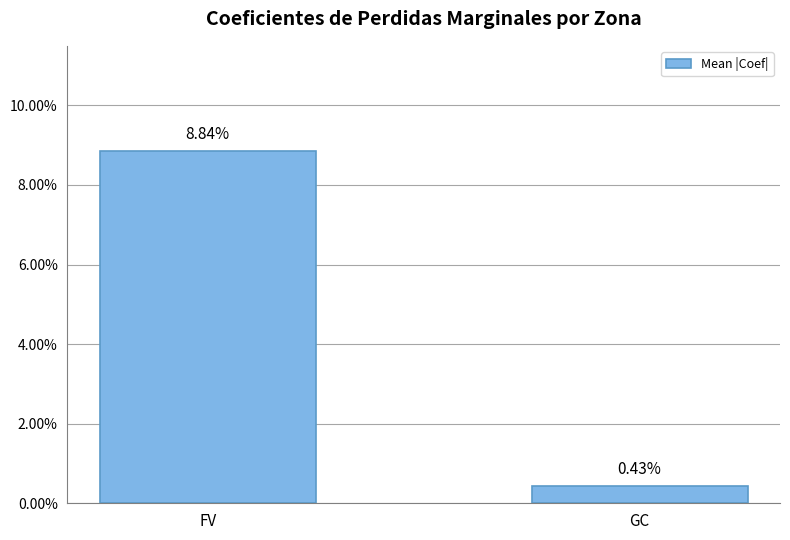

Does the chart contain any negative values?

No